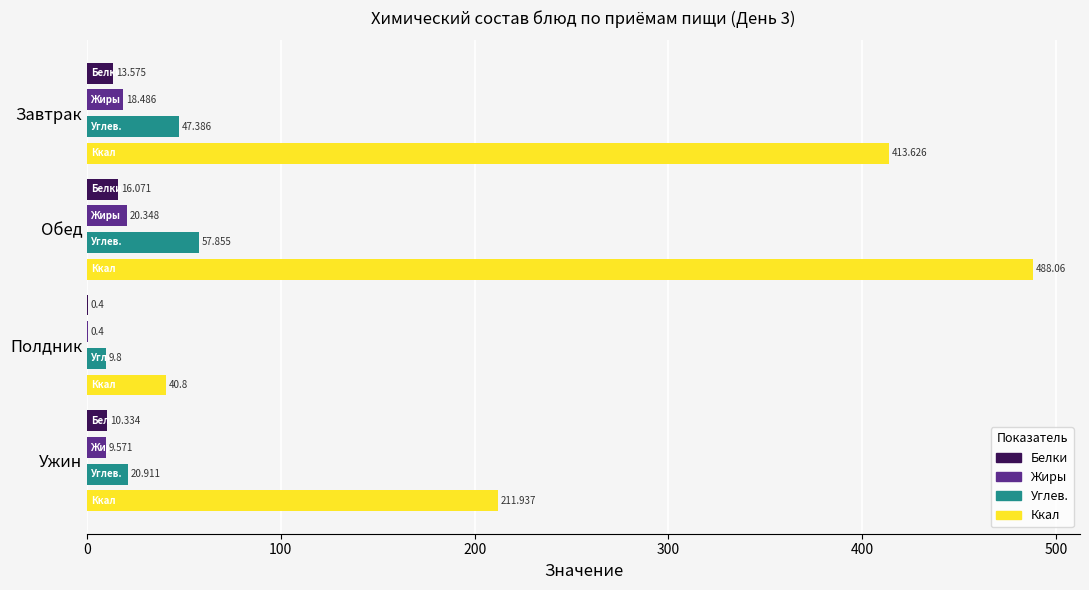

What is the maximum value shown in the chart?

488.1